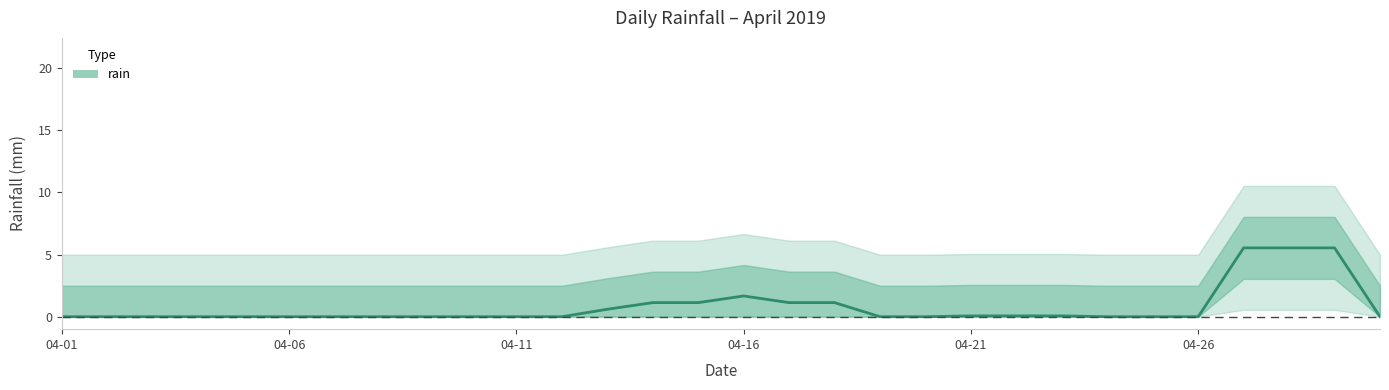

Does the chart have visible grid lines?

No